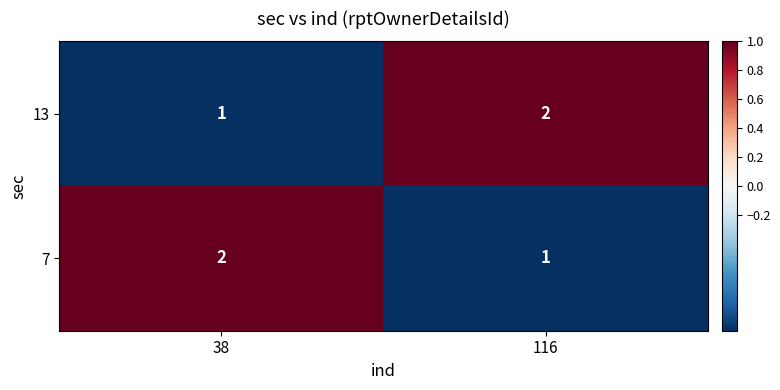

What is the sum of the 7 values at 38 and 116?

3